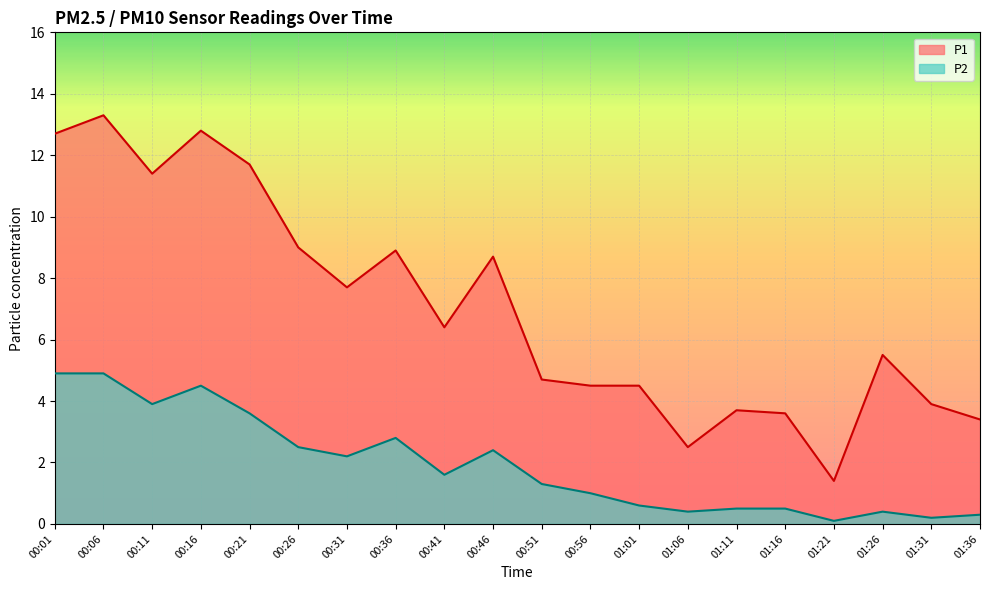

At which category is the sum across all series the highest?

00:06